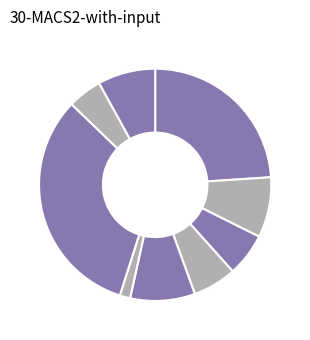

How many segments does this pie chart have?

9